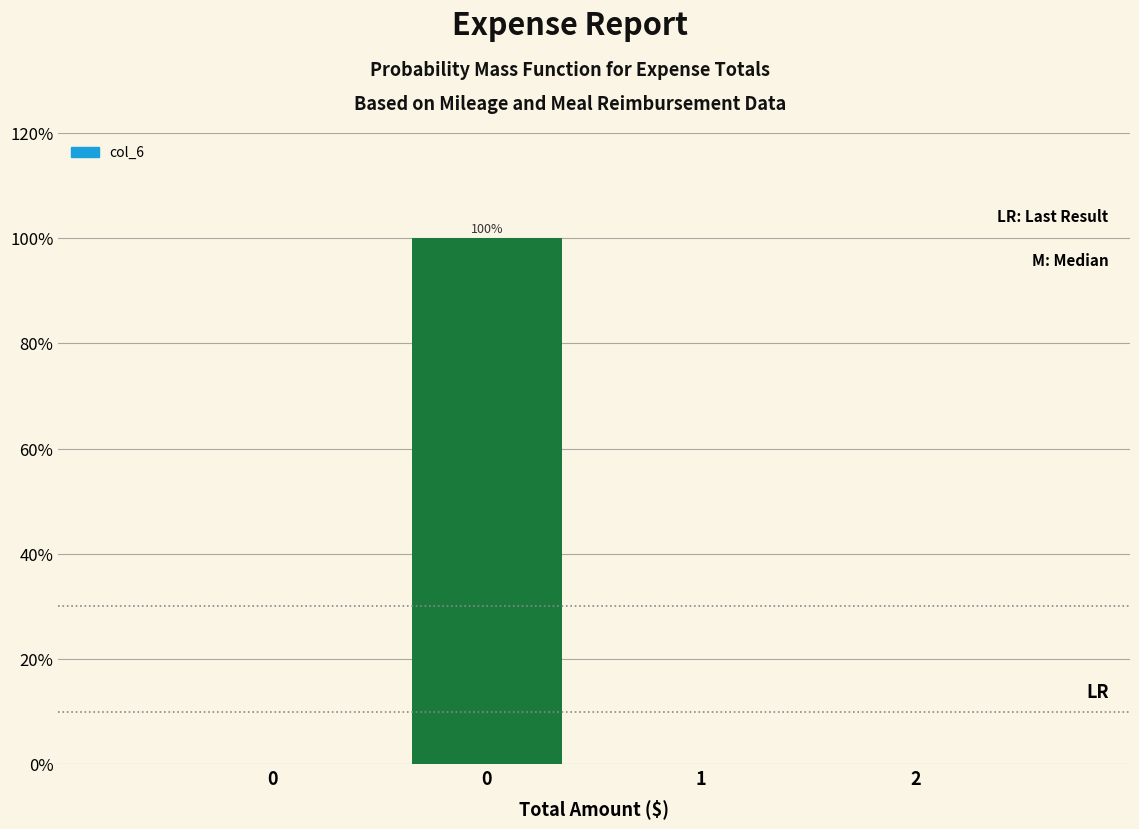

Are the bars horizontal?

No